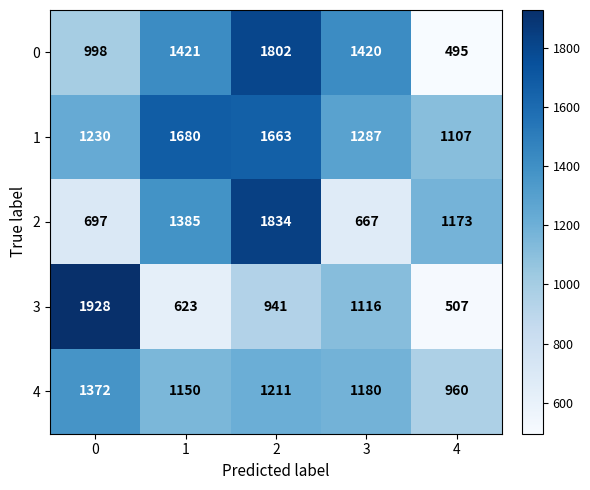

Rank the series by their maximum value, from lowest to highest.

4, 1, 0, 2, 3